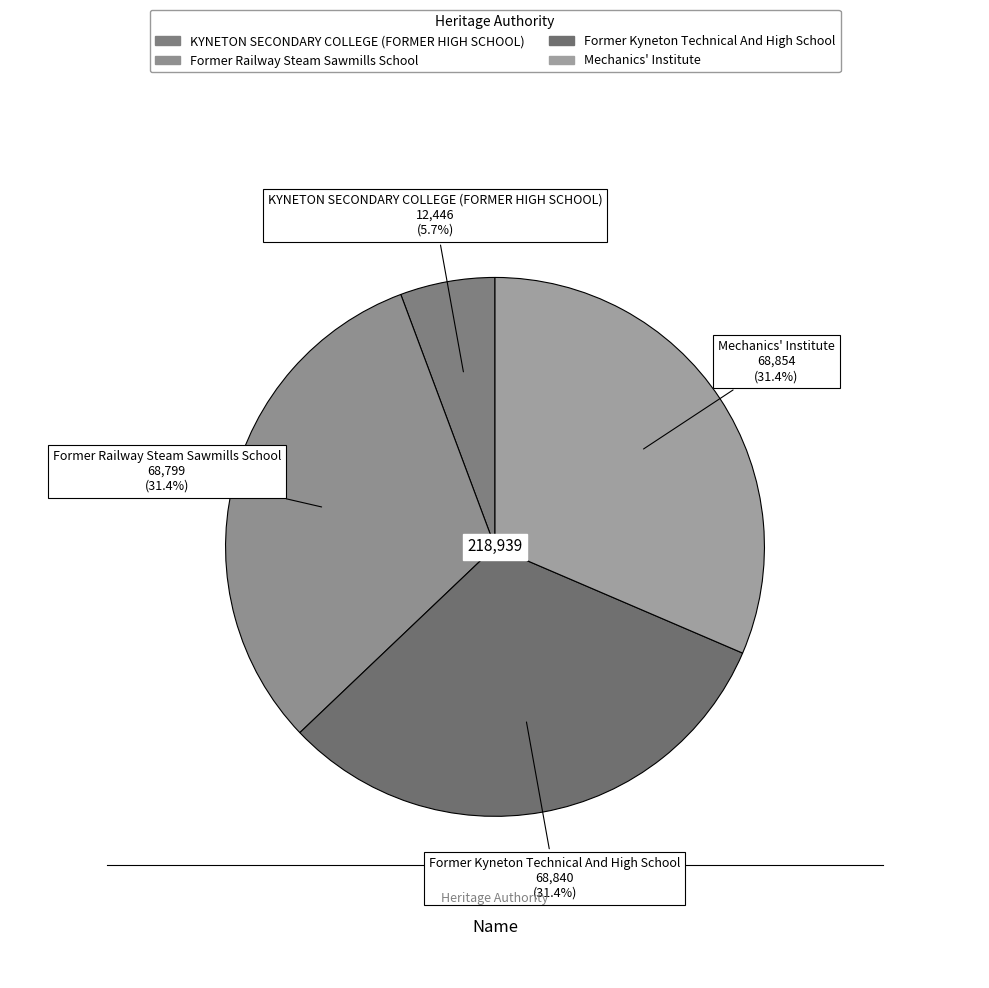

What is the ratio of the value at Former Kyneton Technical And High School to the value at KYNETON SECONDARY COLLEGE (FORMER HIGH SCHOOL)?

5.5